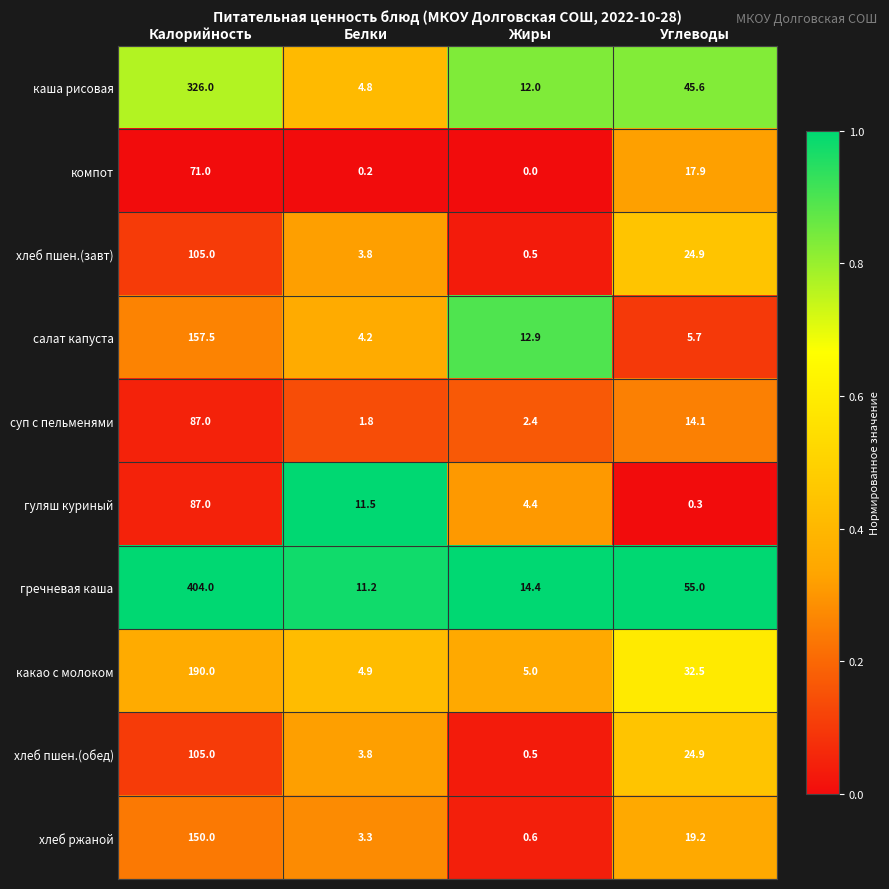

At which category is the sum across all series the highest?

Калорийность